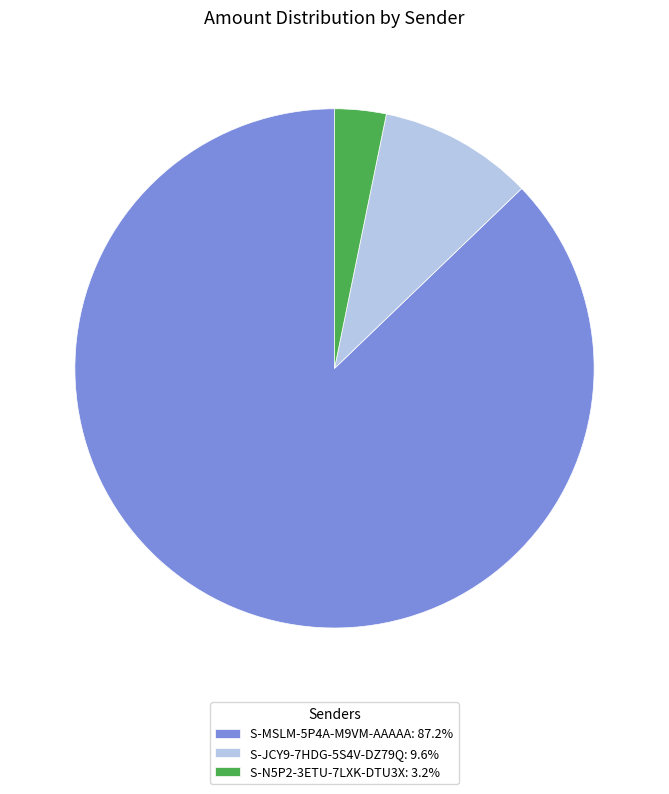

Count the number of slices in the pie.

3